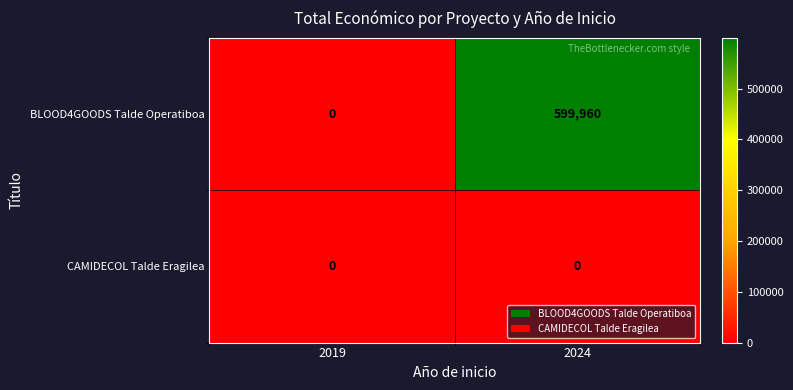

At which label is BLOOD4GOODS Talde Operatiboa closest to 299980?

2019